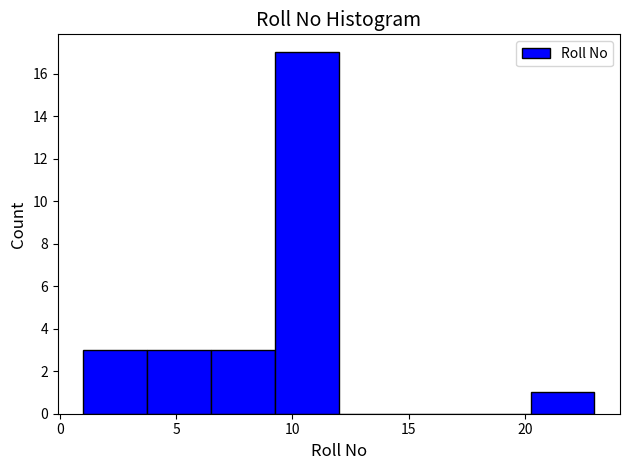

What is the height of the bar covering 9.25 to 12.00 on the x-axis? Neither the bar edges nor the heights are printed on the chart, so give them approximately, as read against the axes.

17